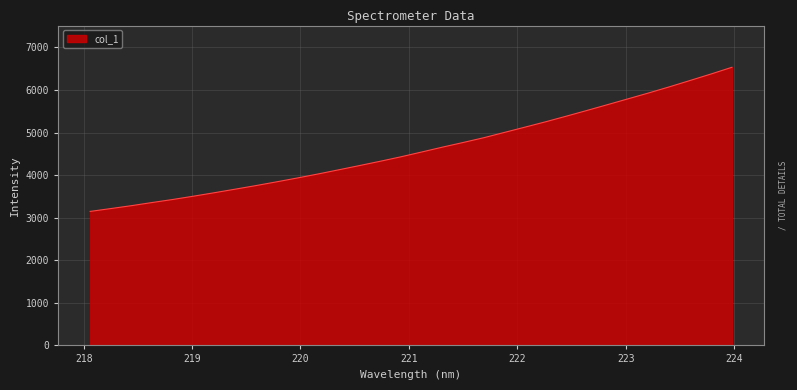

What is the minimum value shown in the chart?

3148.2